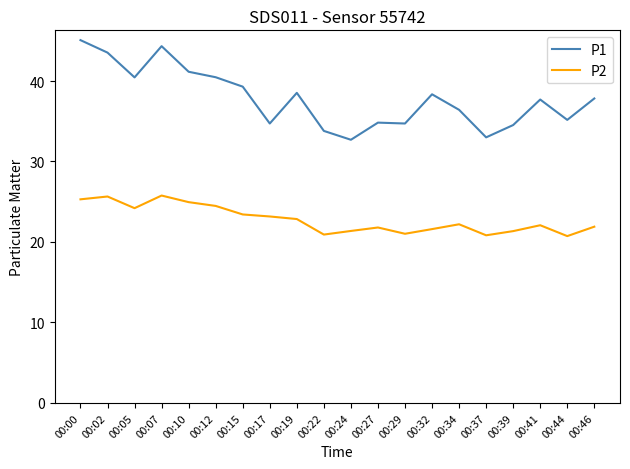

At 00:10, list the series in order from largest to smallest.

P1, P2